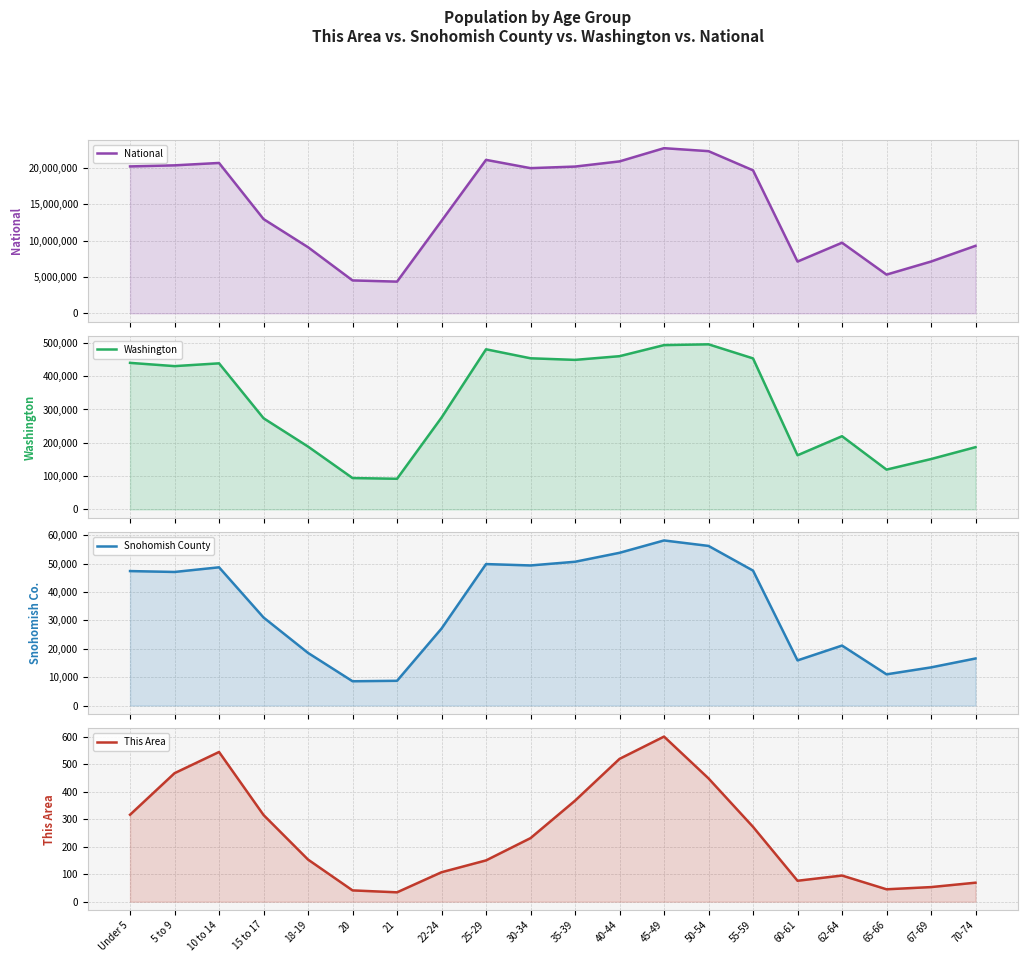

Read the National value at 45-49, to the nearest 100.

22708600